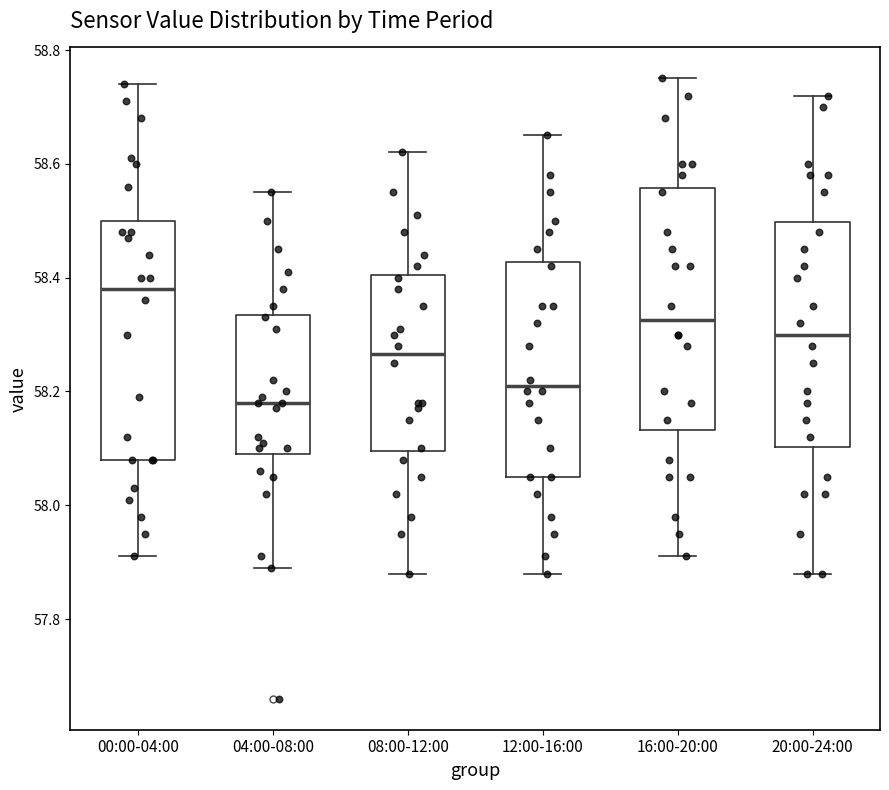

Which box has the lowest median line?

04:00-08:00